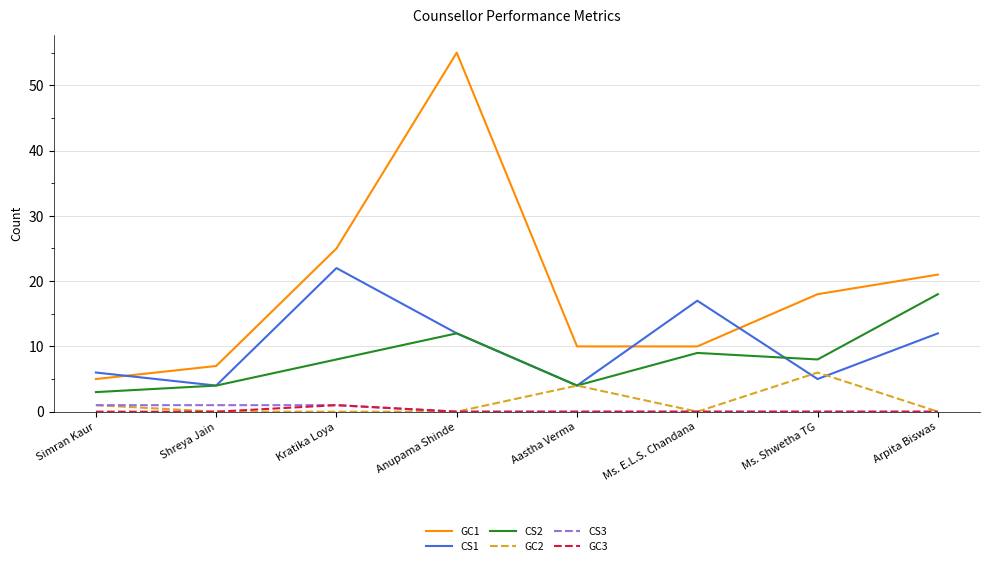

How many lines are shown in the chart?

6